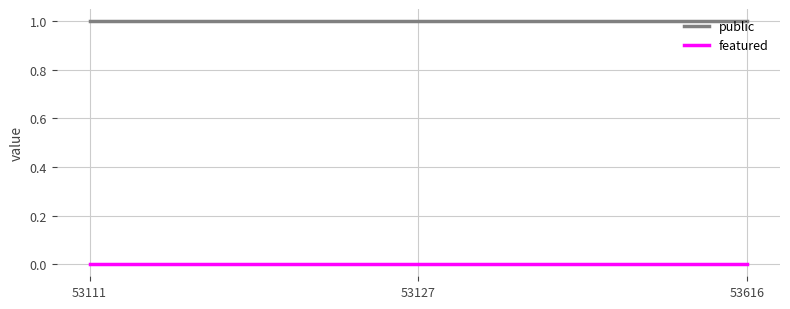

Which series has the largest total across all categories?

public